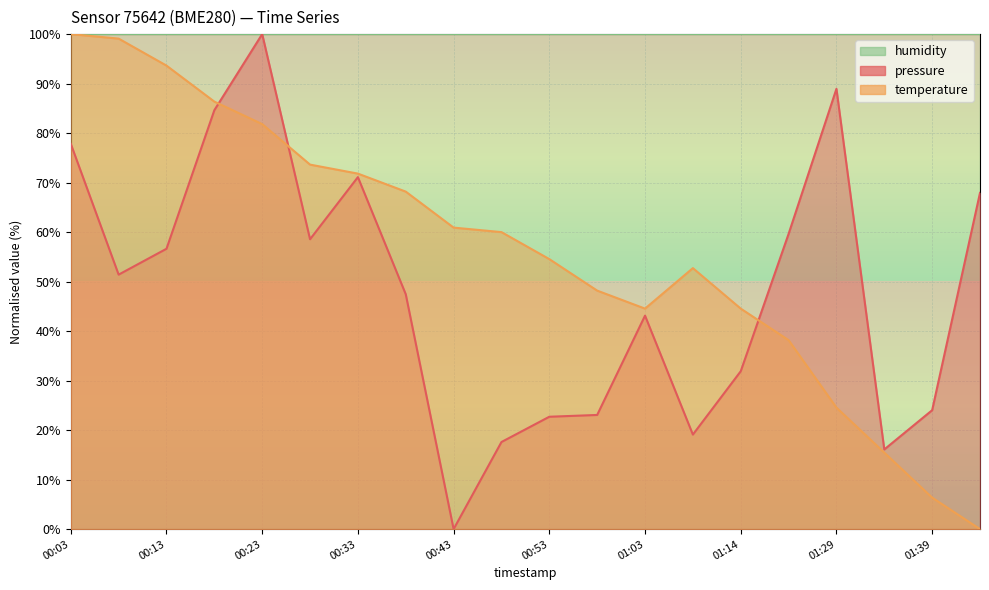

Which has a higher value, 00:33 or 00:23?

00:23